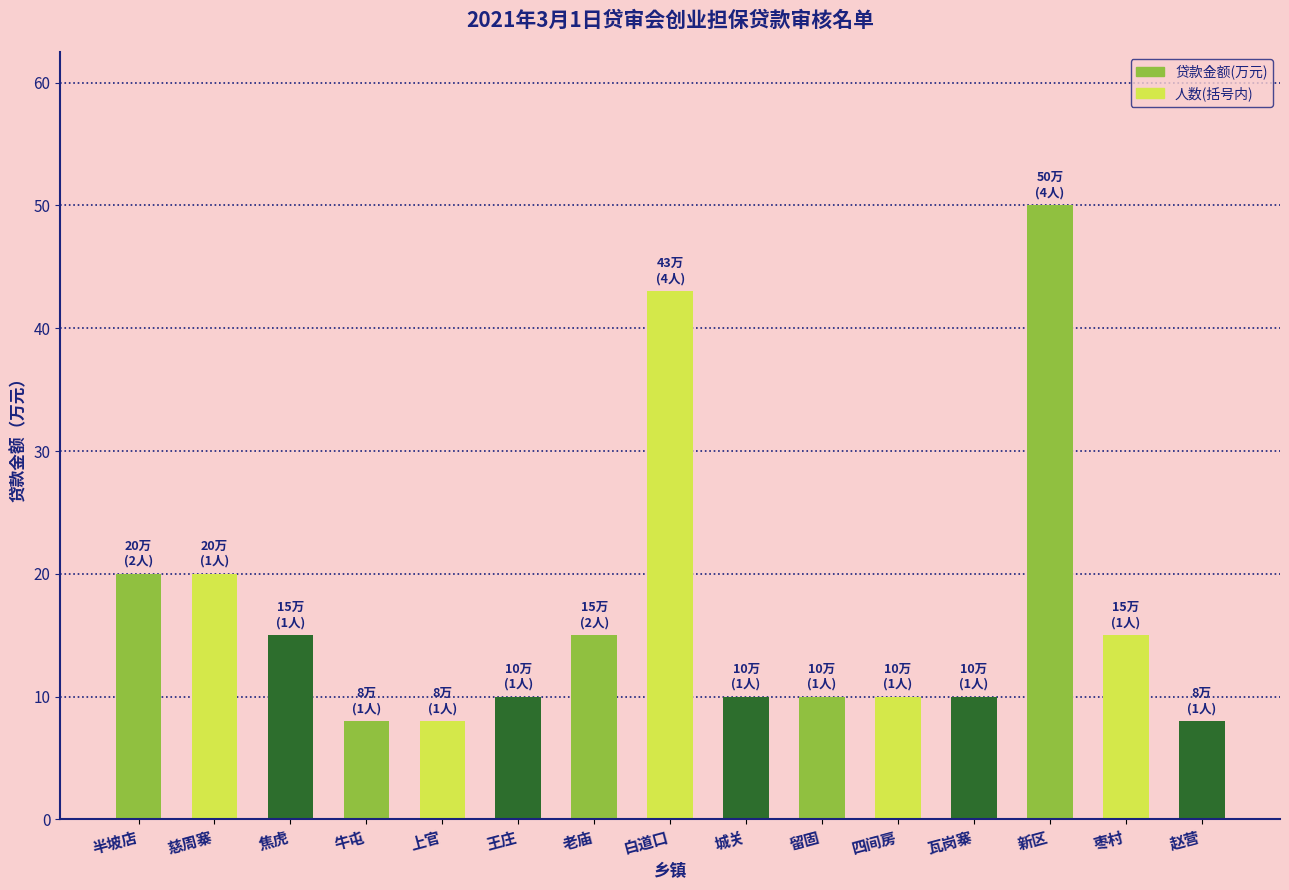

Reading left to right, what are all the values shown in this chart?

20	20	15	8	8	10	15	43	10	10	10	10	50	15	8